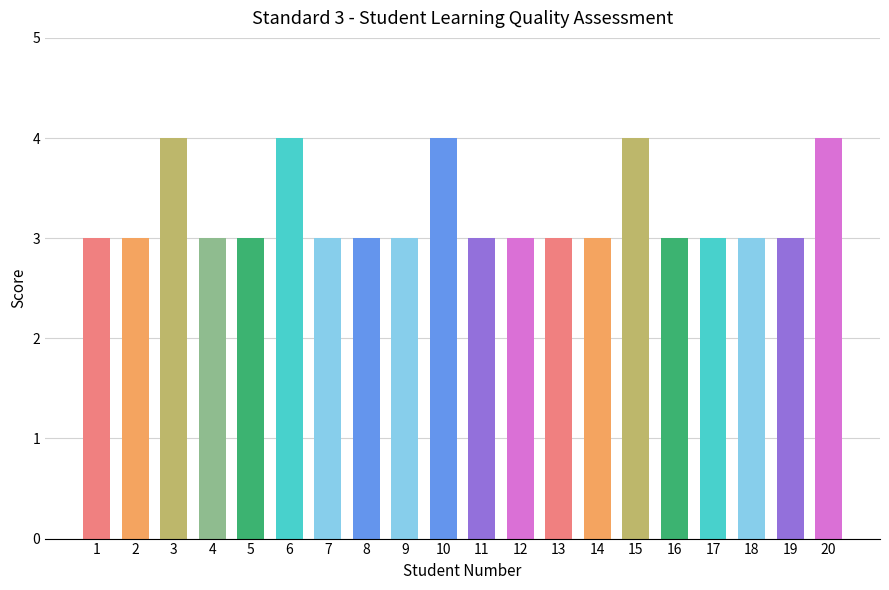

What is the minimum value shown in the chart?

3